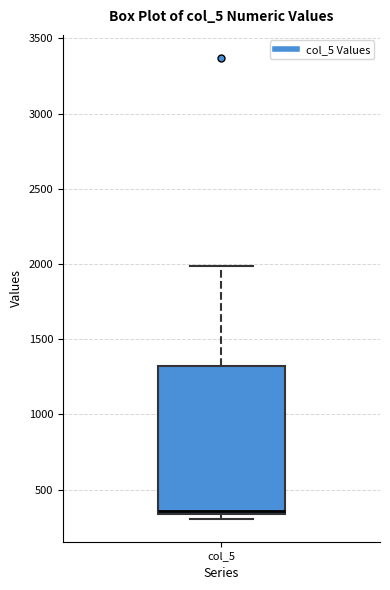

Where is the lower edge of the box for col_5 on the y-axis? The values are not printed on the chart, so give them approximately, as read against the axis.

350